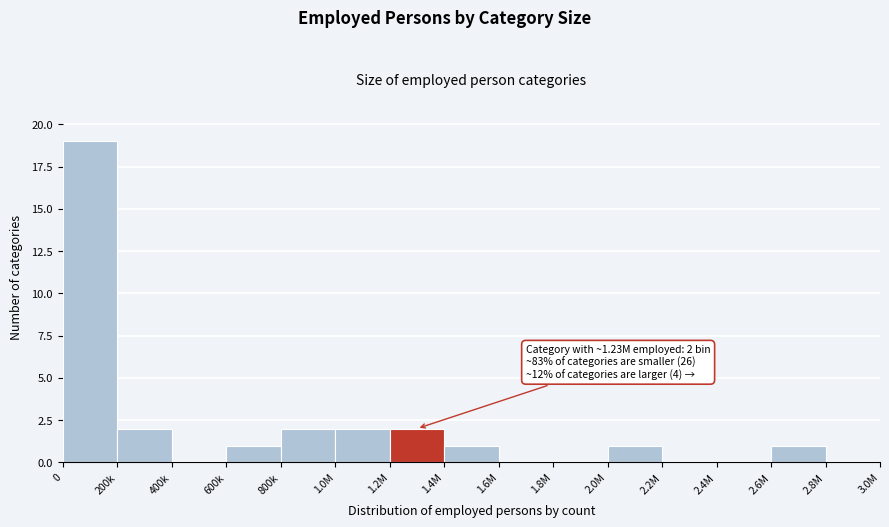

Reading right to left, extract all data points from this chart.

2.8M=0	2.6M=1	2.4M=0	2.2M=0	2.0M=1	1.8M=0	1.6M=0	1.4M=1	1.2M=2	1.0M=2	800k=2	600k=1	400k=0	200k=2	0=19